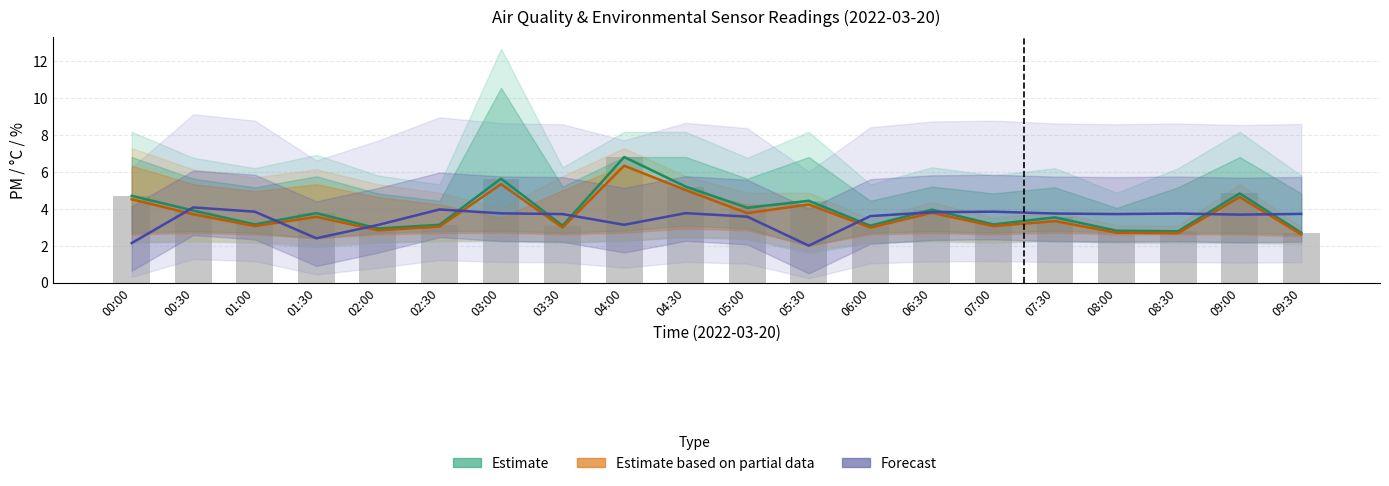

At which label does Forecast (BME280 Temp) first exceed 3?

00:30